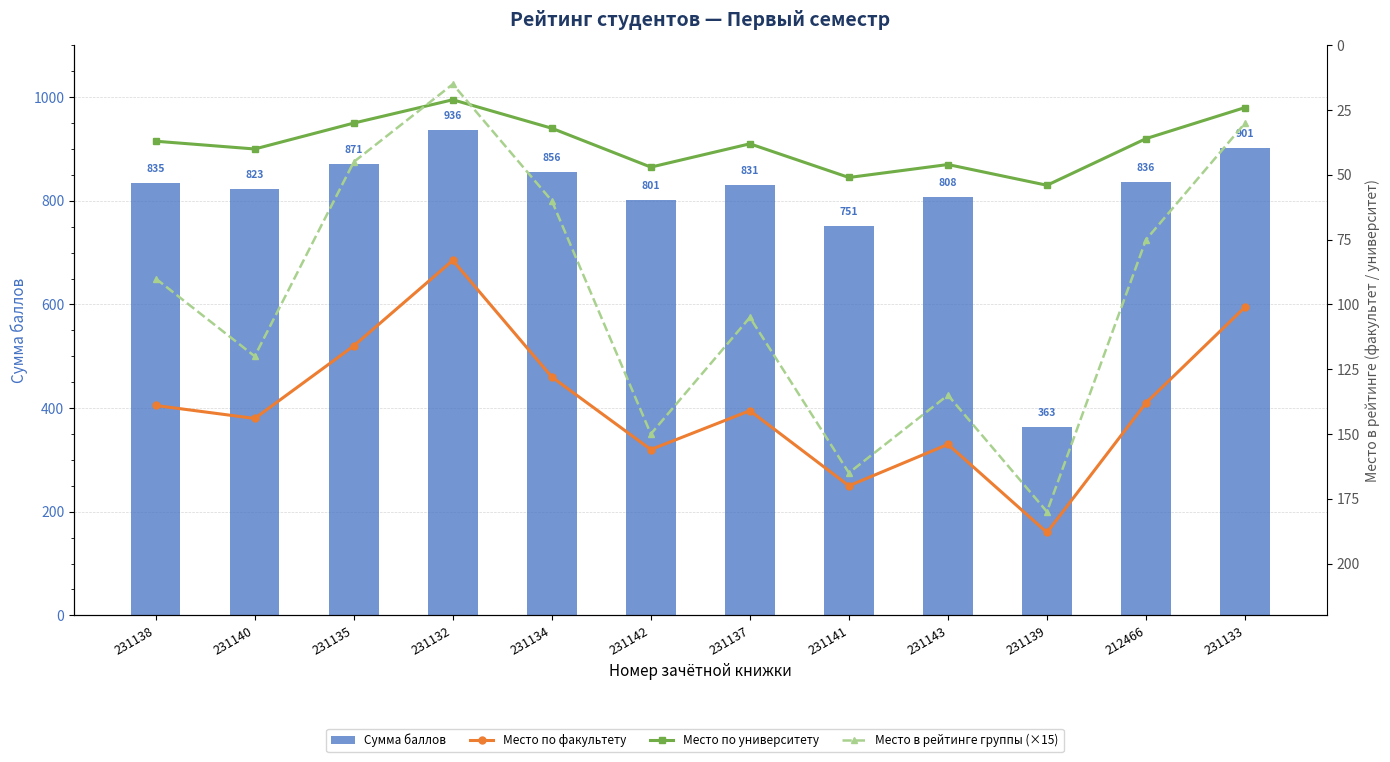

Which series has the widest spread of values?

Сумма баллов